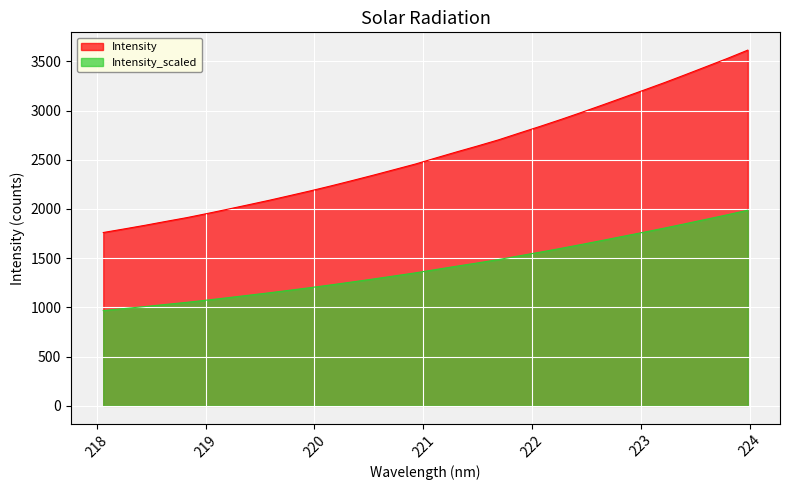

The value at 218.8244 is 3029.5. True or false?

False